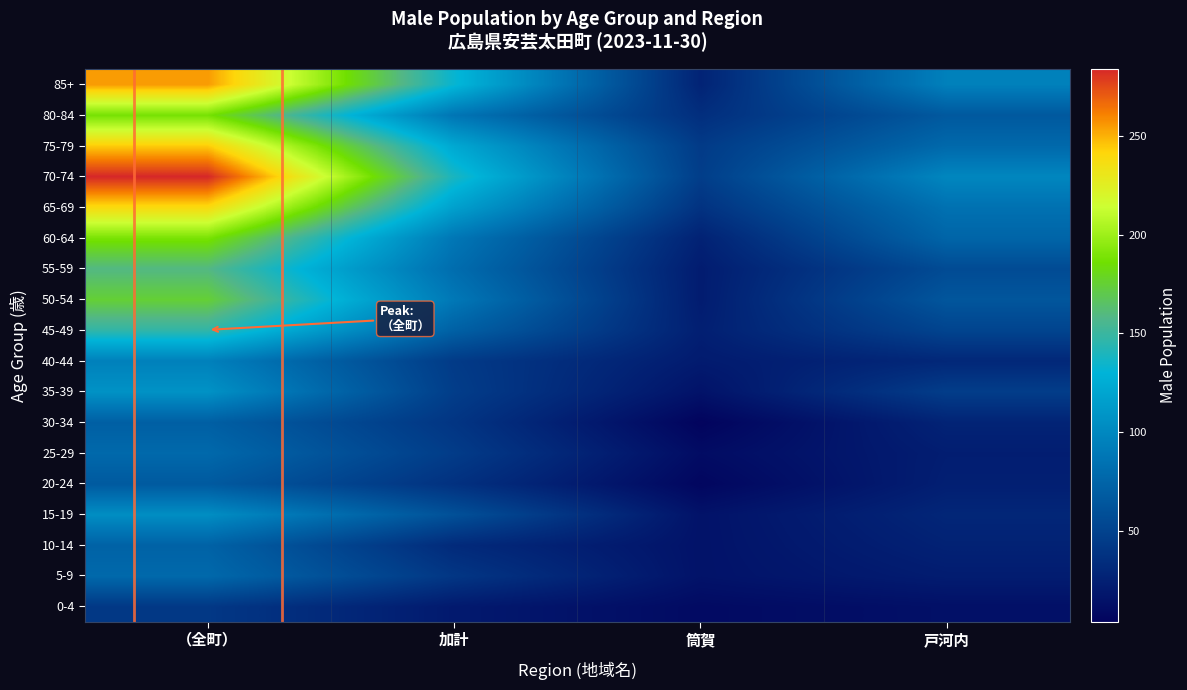

At which category is the sum across all series the highest?

（全町）